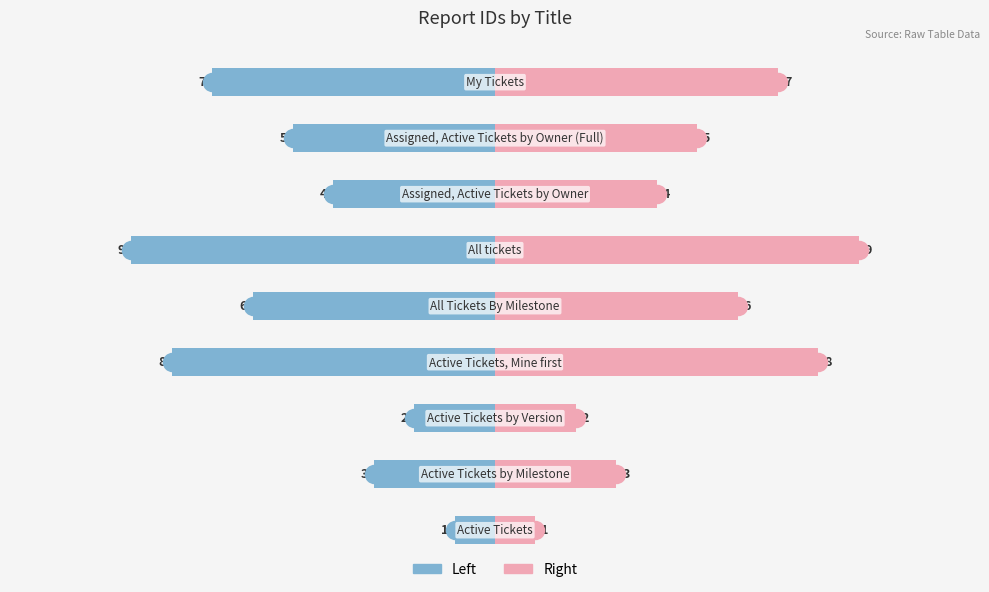

What is the value of the Report ID (right) bar at the 6th from the left?

9